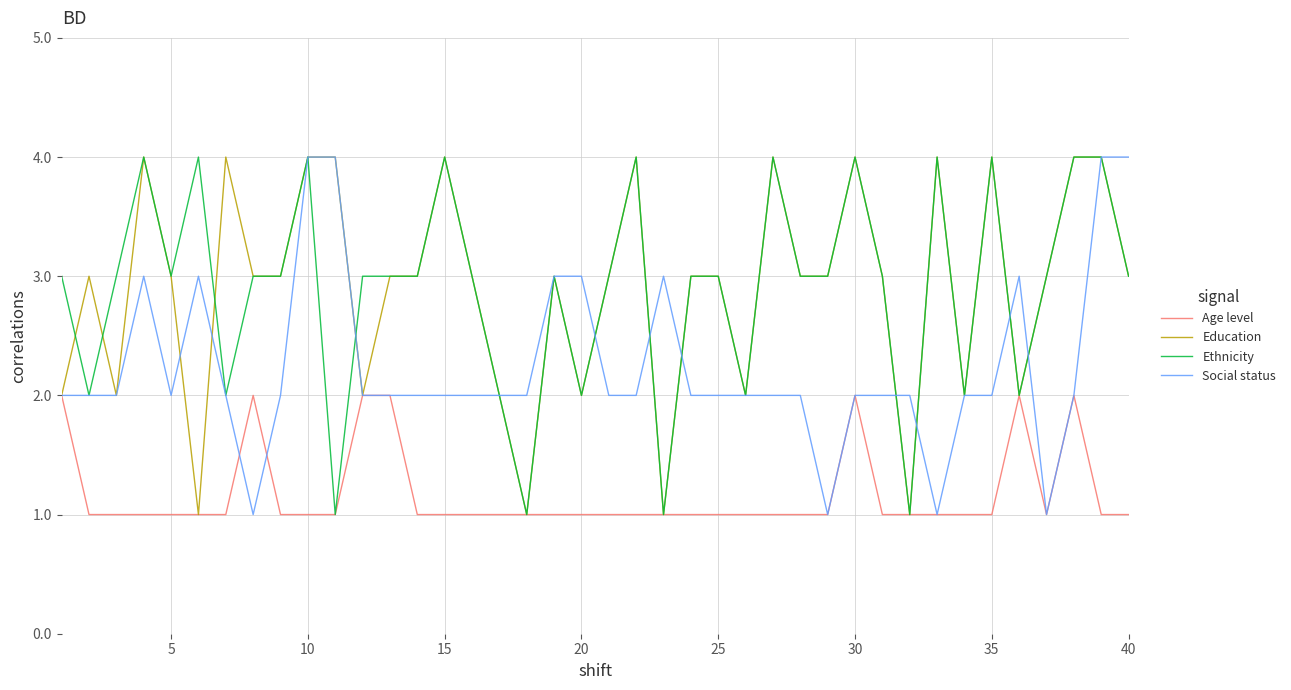

What is the greatest value displayed?

4